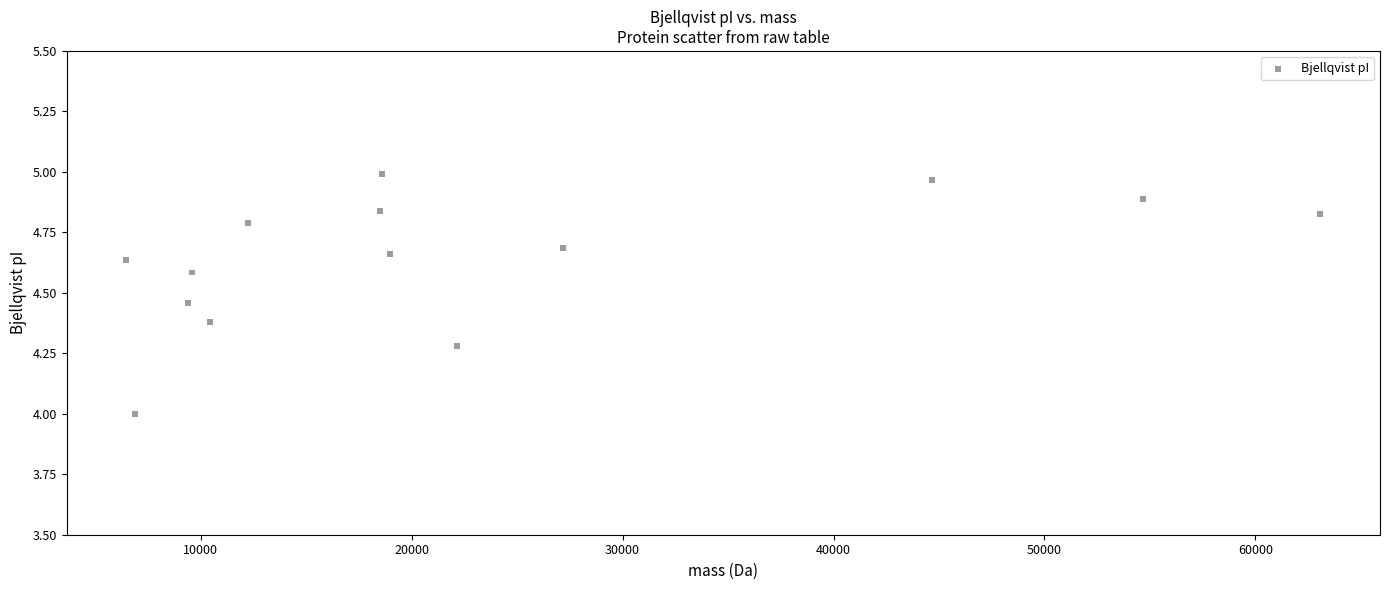

What is the range of X values (max minus min)?

56590.9